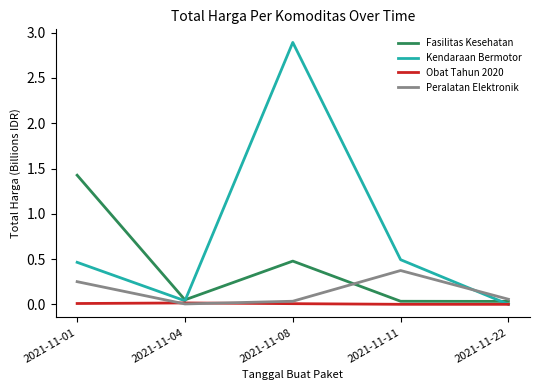

The Kendaraan Bermotor series shows 1.3 at 2021-11-08. True or false?

False